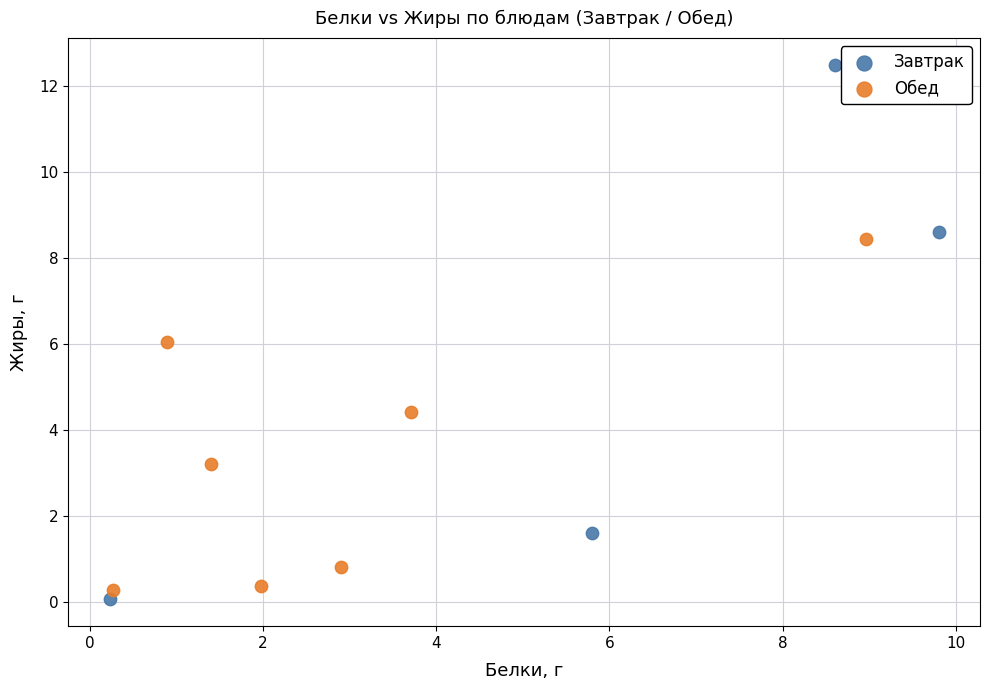

Which series has the widest spread of Y values?

Завтрак